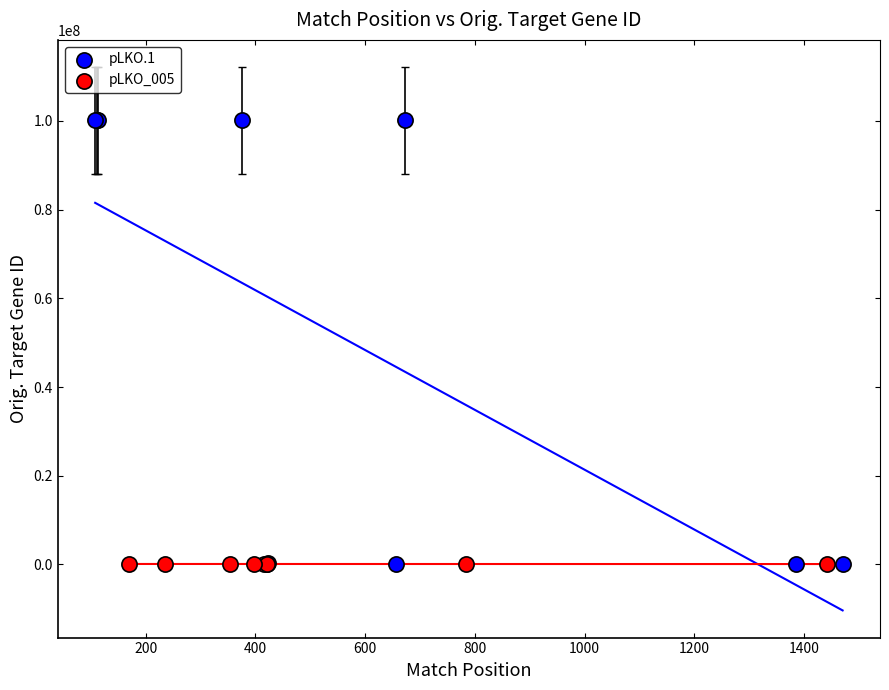

Which series has the widest spread of Y values?

pLKO.1